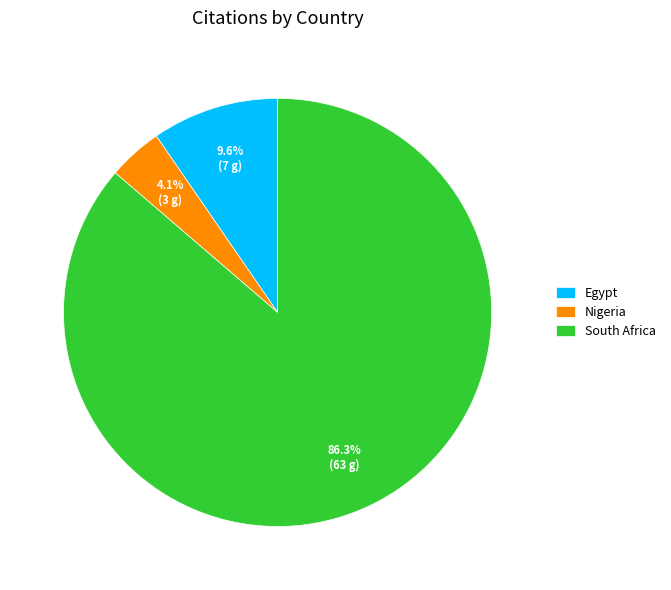

Approximately how many times larger is the value at South Africa compared to Nigeria?

21.0